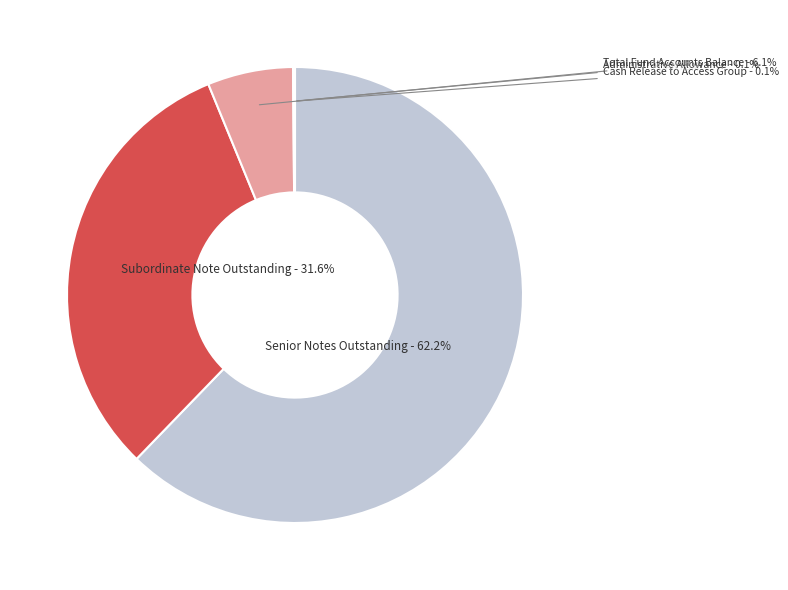

What is the change in value from Subordinate Note Outstanding to Cash Release to Access Group?

-38522165.0